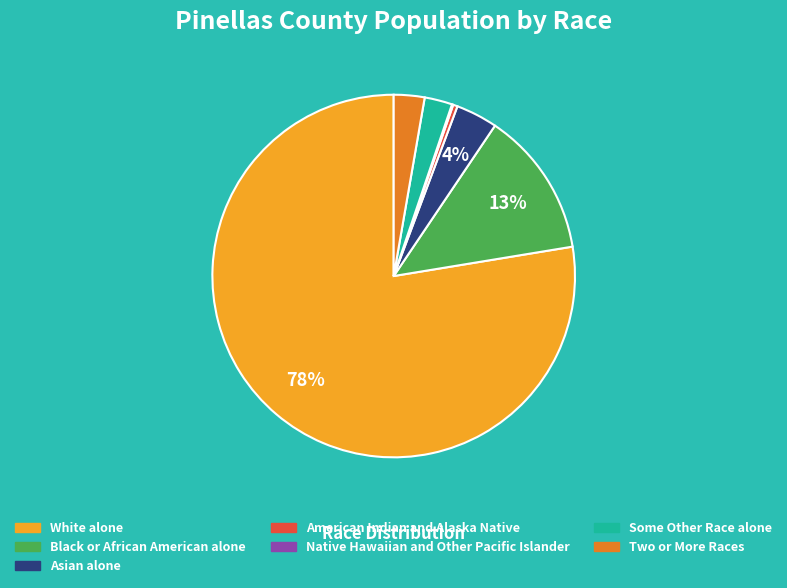

Between White alone and Black or African American alone, which is larger?

White alone